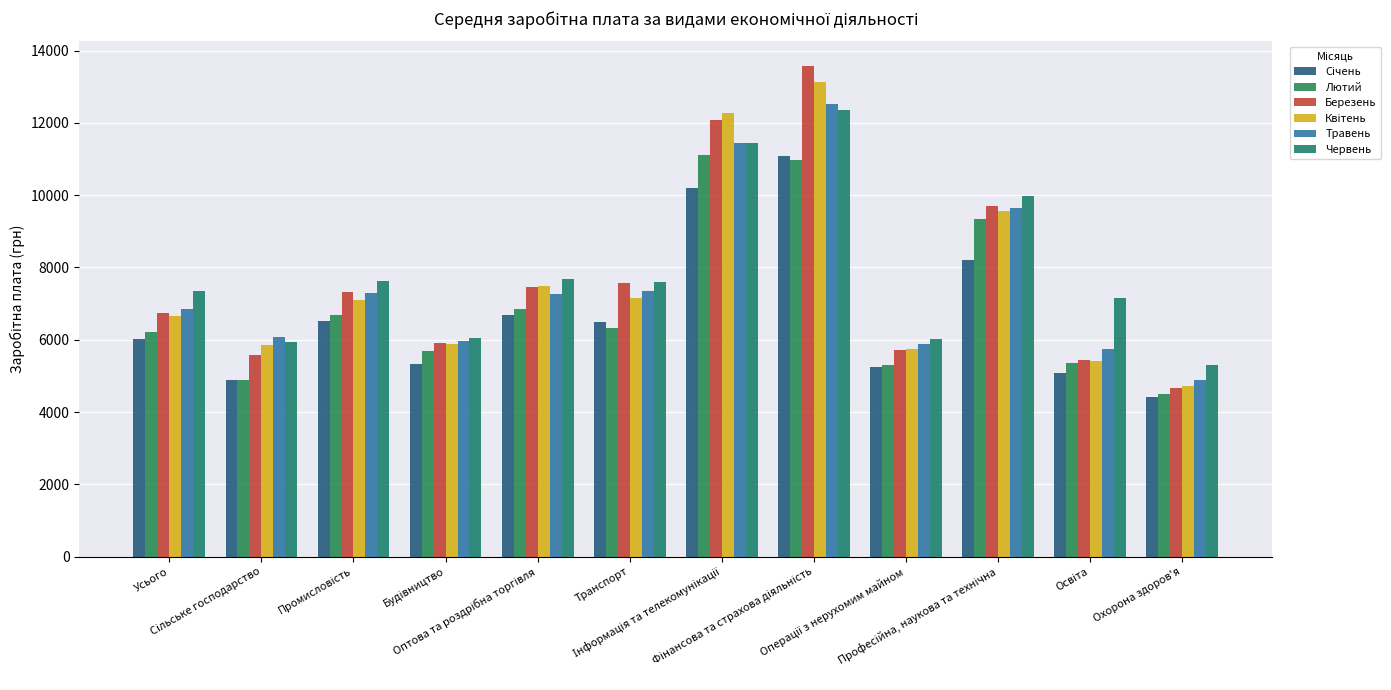

What is the total value across all series at Фінансова та страхова діяльність?

73680.5